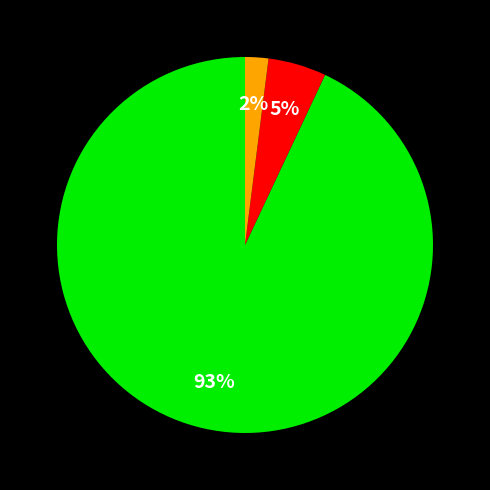

To the nearest percent, what is the difference between the largest and smallest slice percentages?

91%